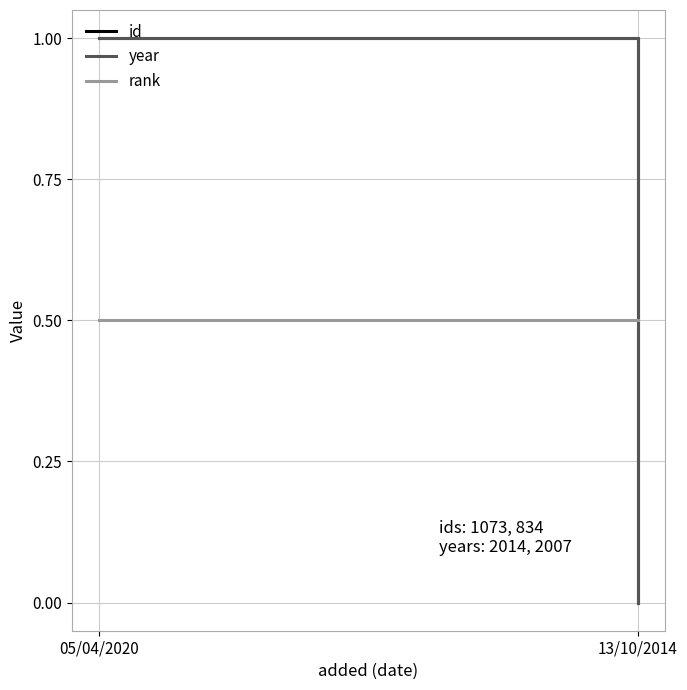

Is it true that year equals 0.5 at 13/10/2014?

False